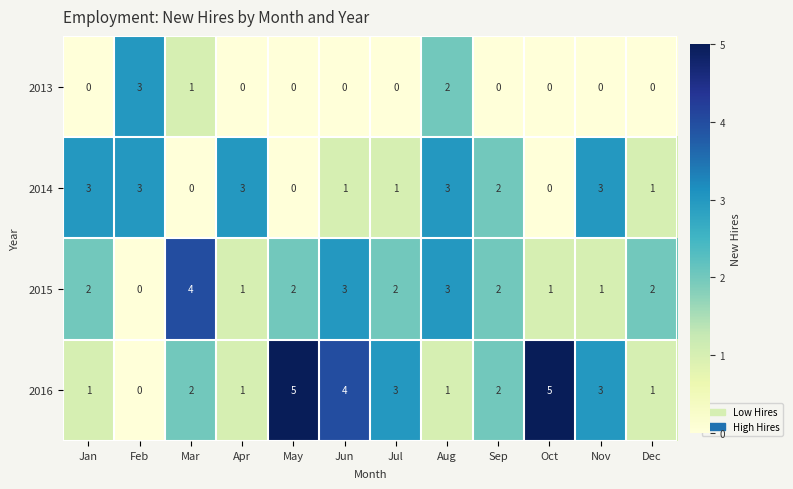

What is the spread (max minus min) of values at Feb?

3